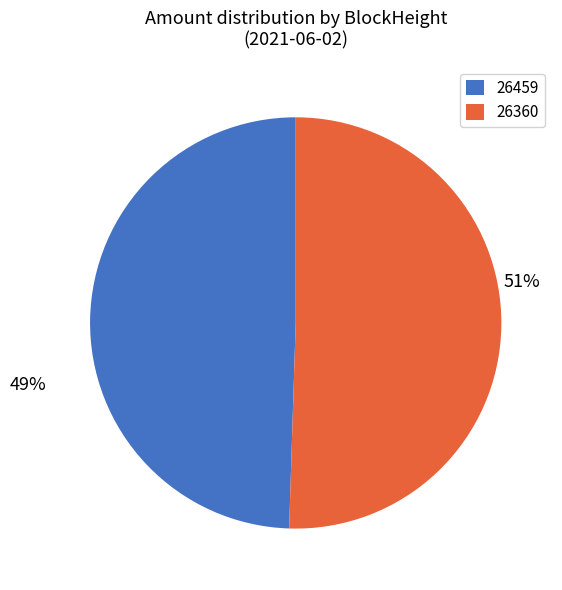

Between 26459 and 26360, which is larger?

26360